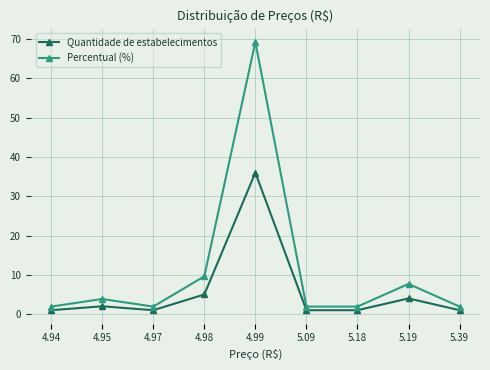

Is the value of Percentual (%) at 4.98 greater than the value of Quantidade de estabelecimentos at 5.18?

Yes